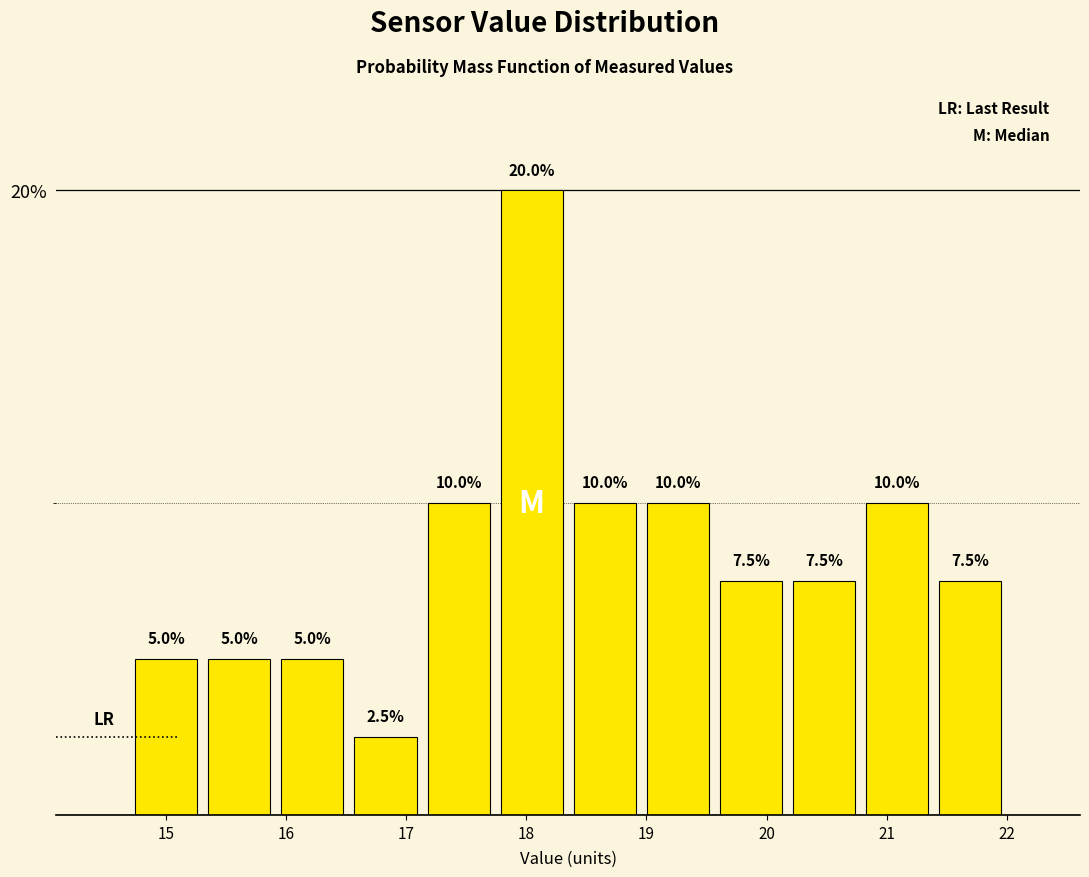

Over which range of the x-axis is the bar tallest?

17.7 to 18.4